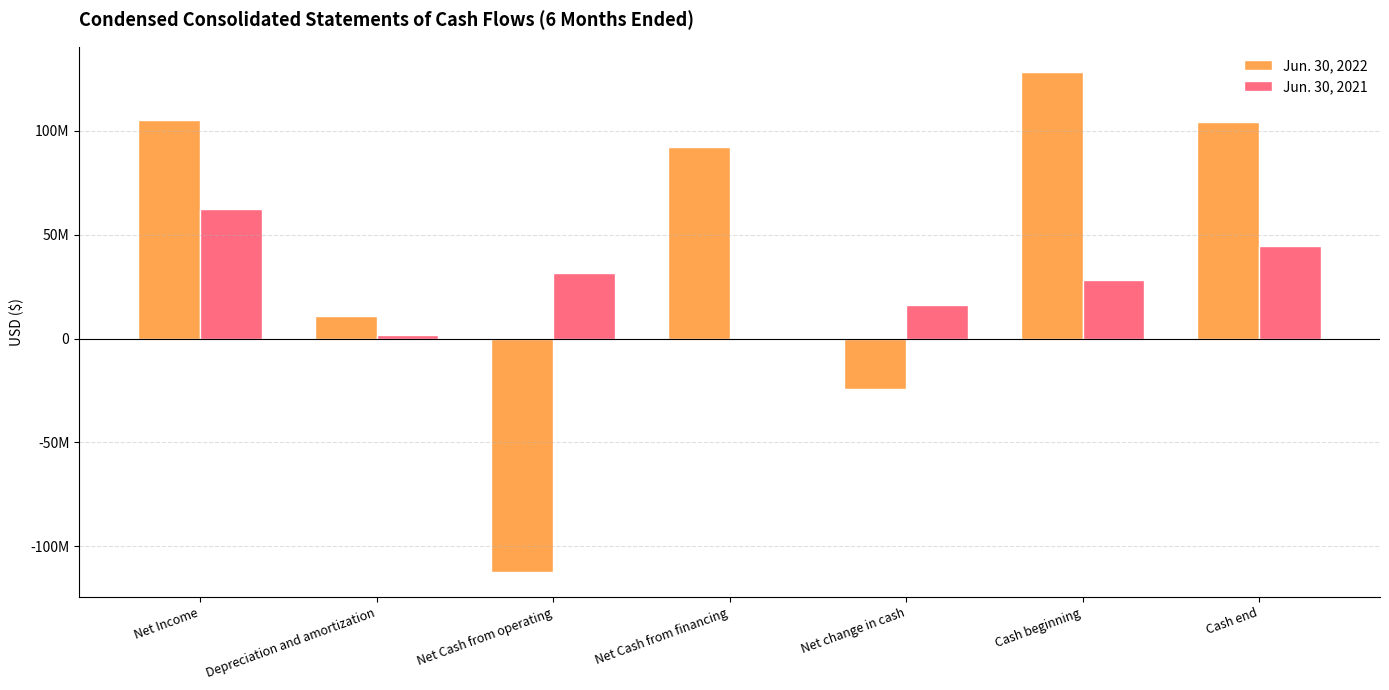

Rank the series at Net change in cash from highest to lowest value.

Jun. 30, 2021, Jun. 30, 2022